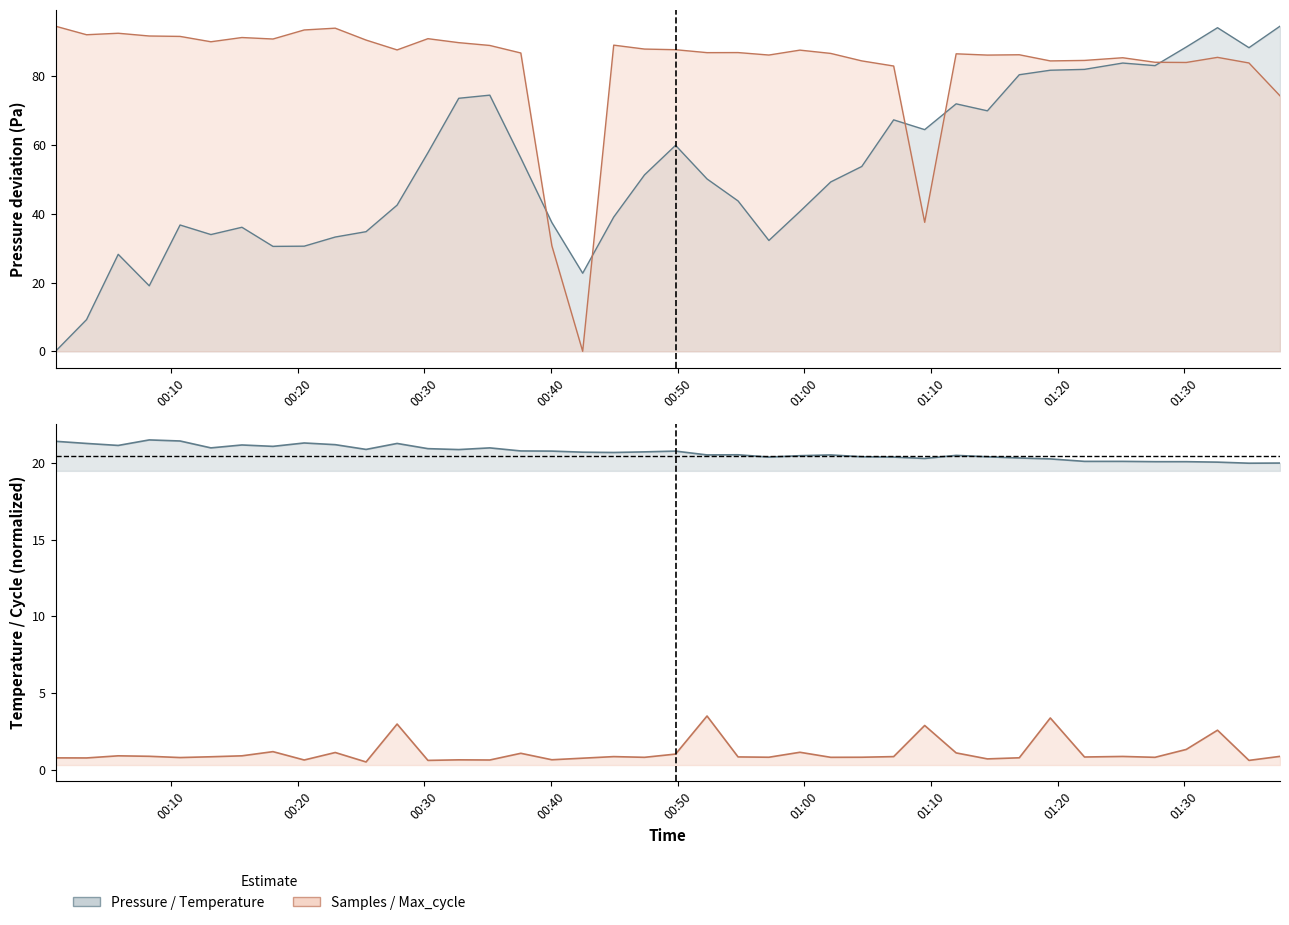

What is the difference between the maximum and second lowest values in the BME280_temperature series?

1.5